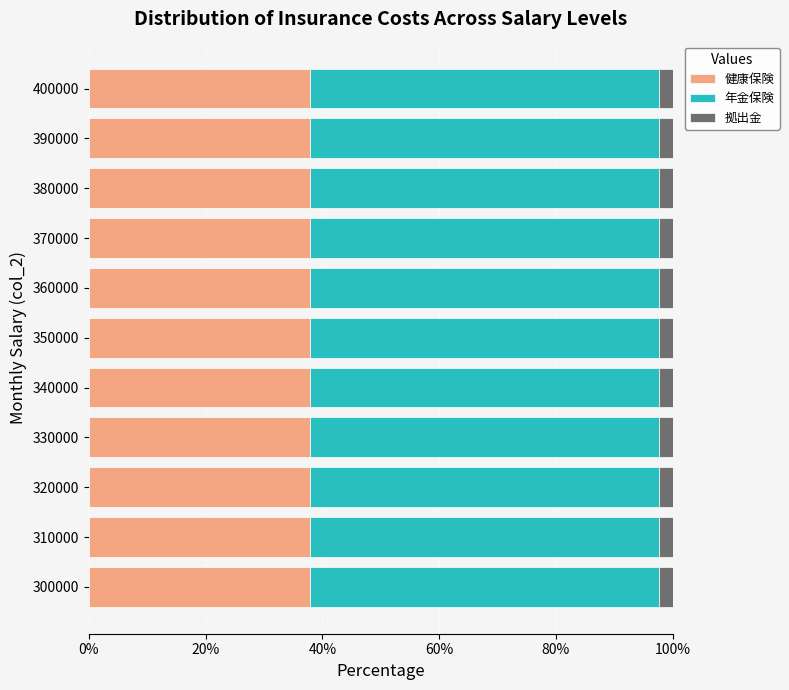

True or false: 健康保険 has a value of 37.9 at 400000.

True